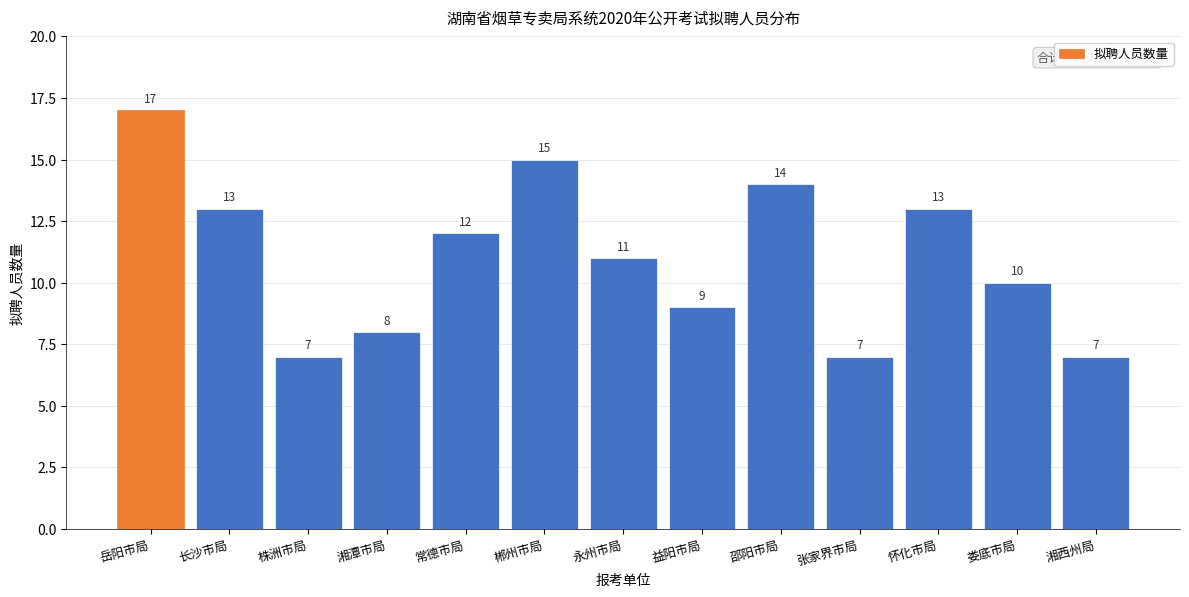

Reading left to right, list all the values displayed in this chart.

17	13	7	8	12	15	11	9	14	7	13	10	7